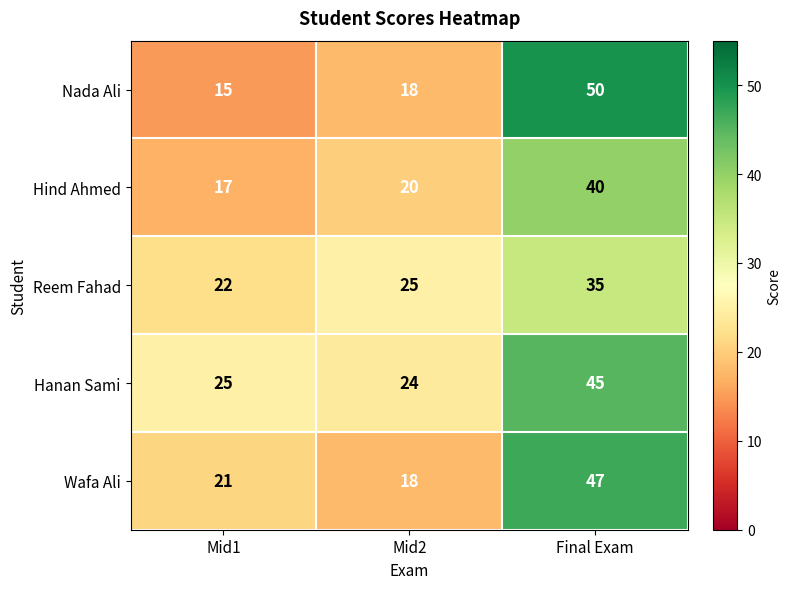

What is the minimum value shown in the chart?

15